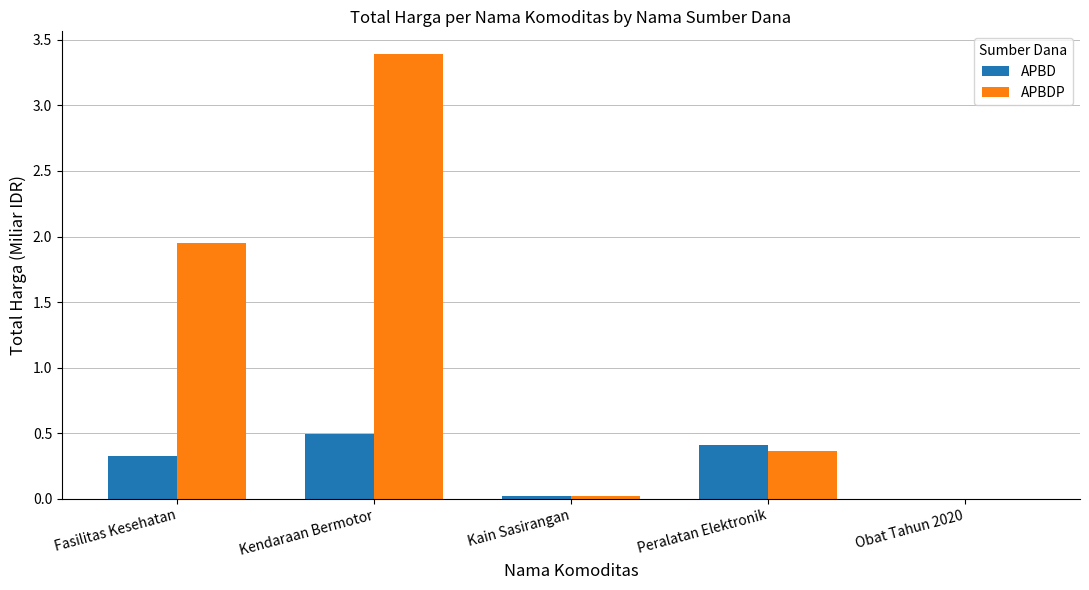

Is the value of APBD at Fasilitas Kesehatan greater than the value of APBDP at Kendaraan Bermotor?

No